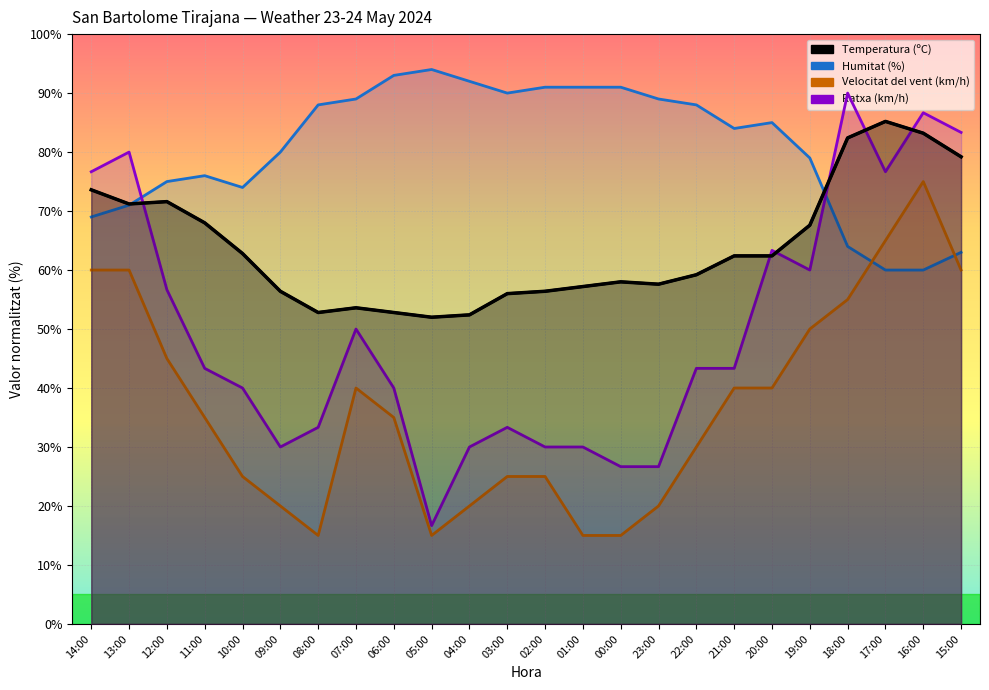

What is the value of the 11th point from the left?

52.4